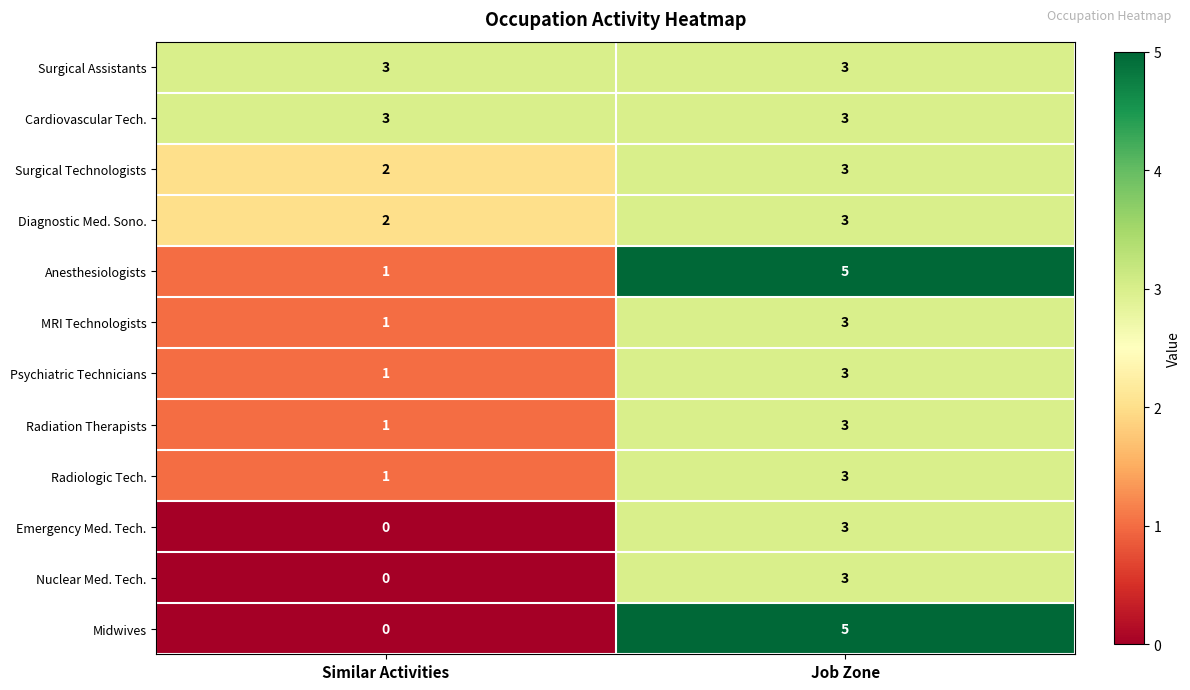

At which category is the sum across all series the highest?

Job Zone